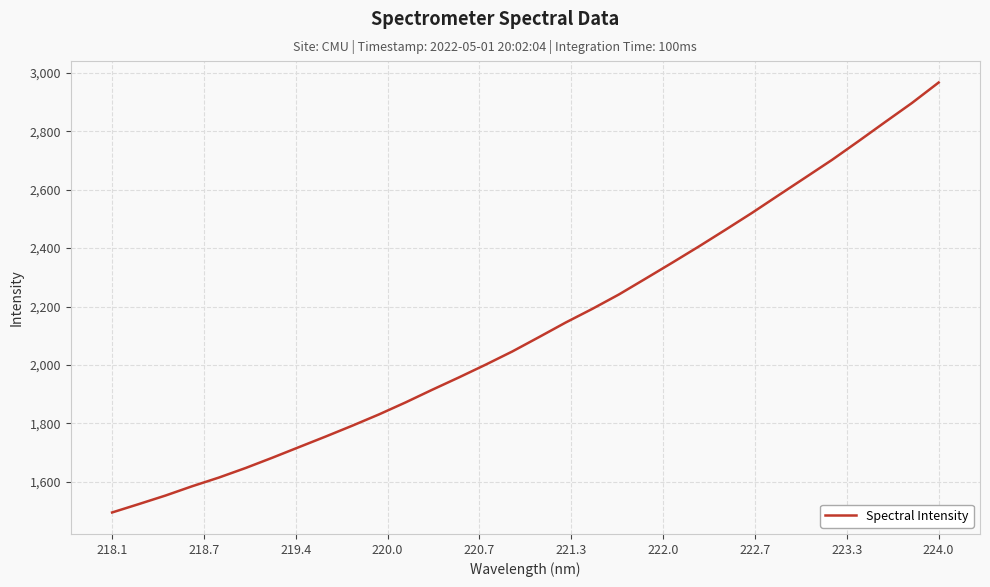

What is the difference between the maximum and minimum values?

1471.1